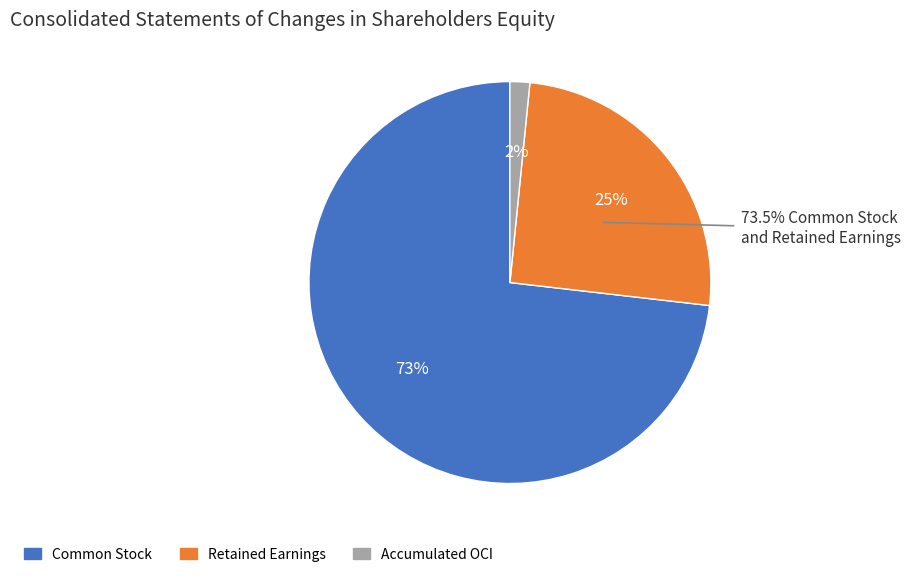

How many slices are in this pie chart?

3